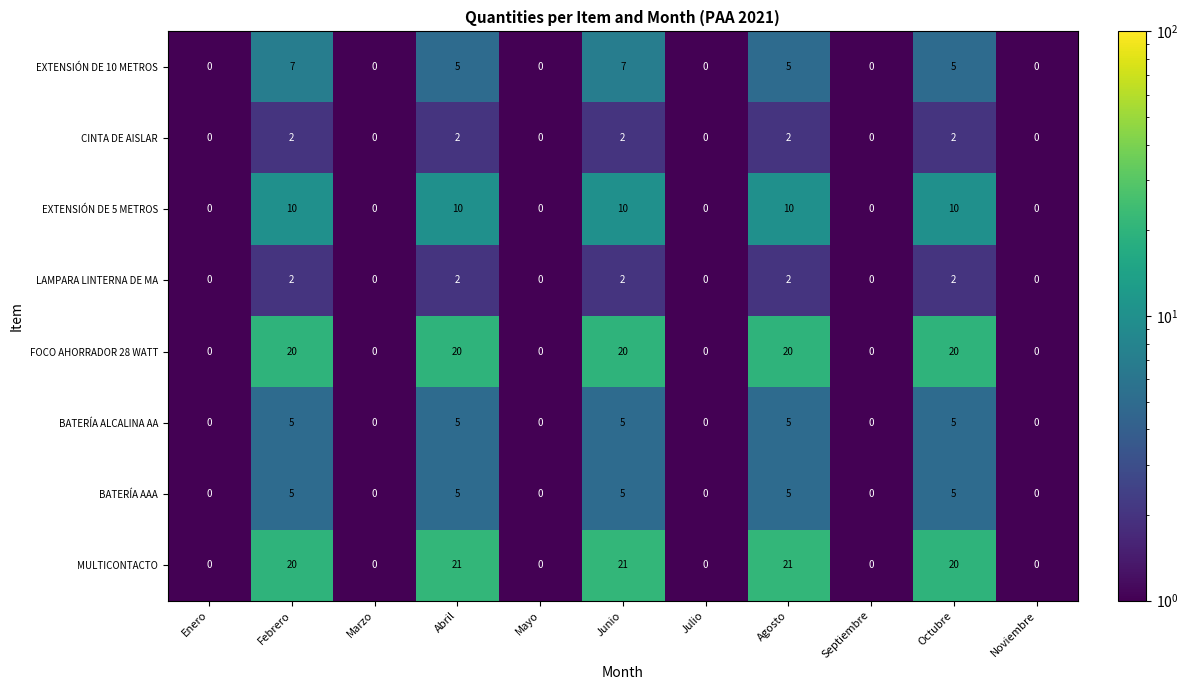

What is the maximum value for BATERÍA ALCALINA AA?

5